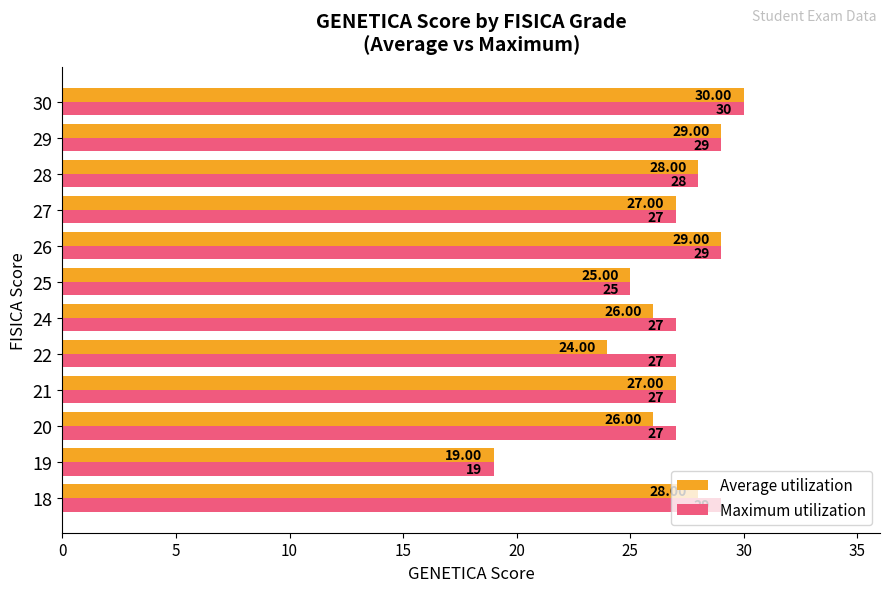

What is the difference between the second highest and minimum values in the Average utilization series?

10